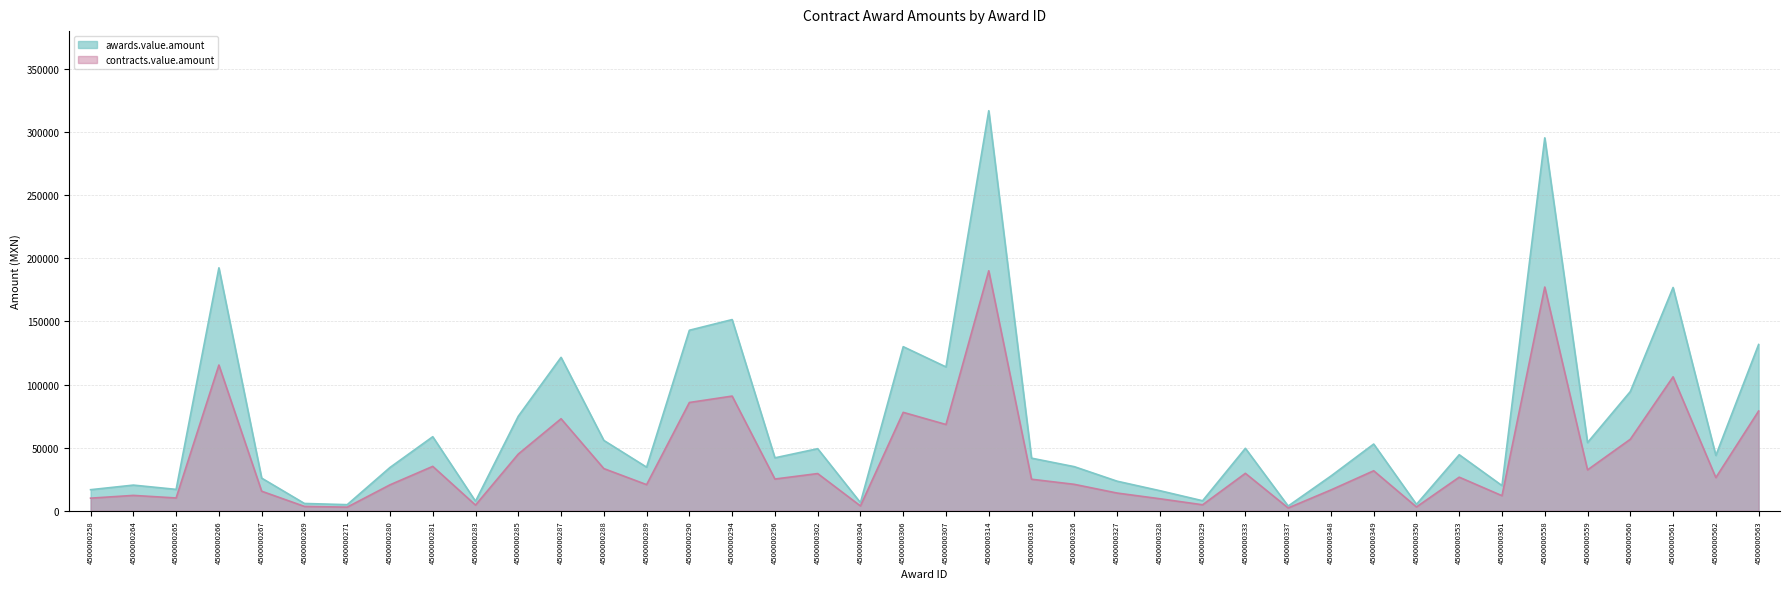

The value of contracts.value.amount at 4500000265 is 10200.0. True or false?

True